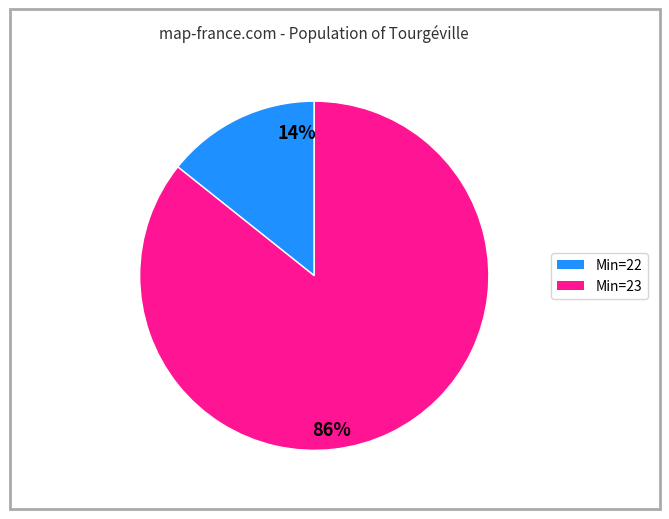

Does any single category account for the majority?

Yes